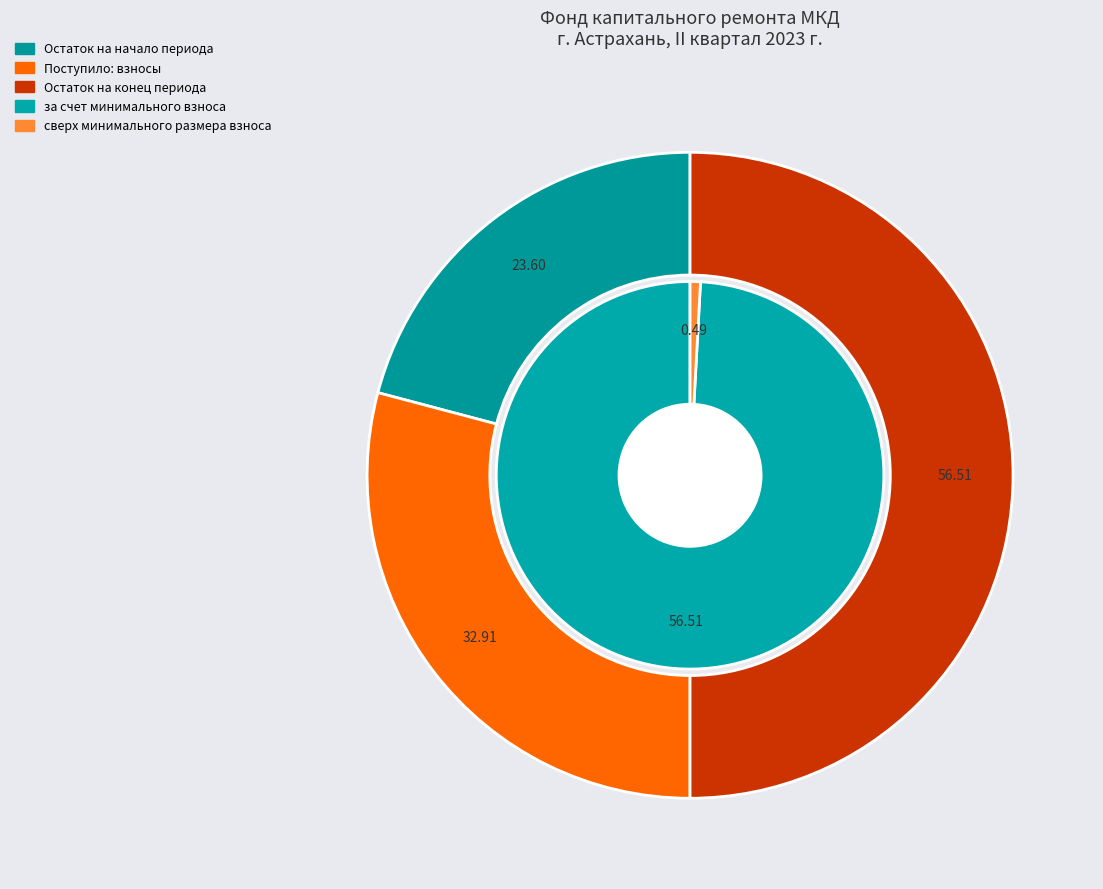

To the nearest percent, what is the average slice percentage?

33%